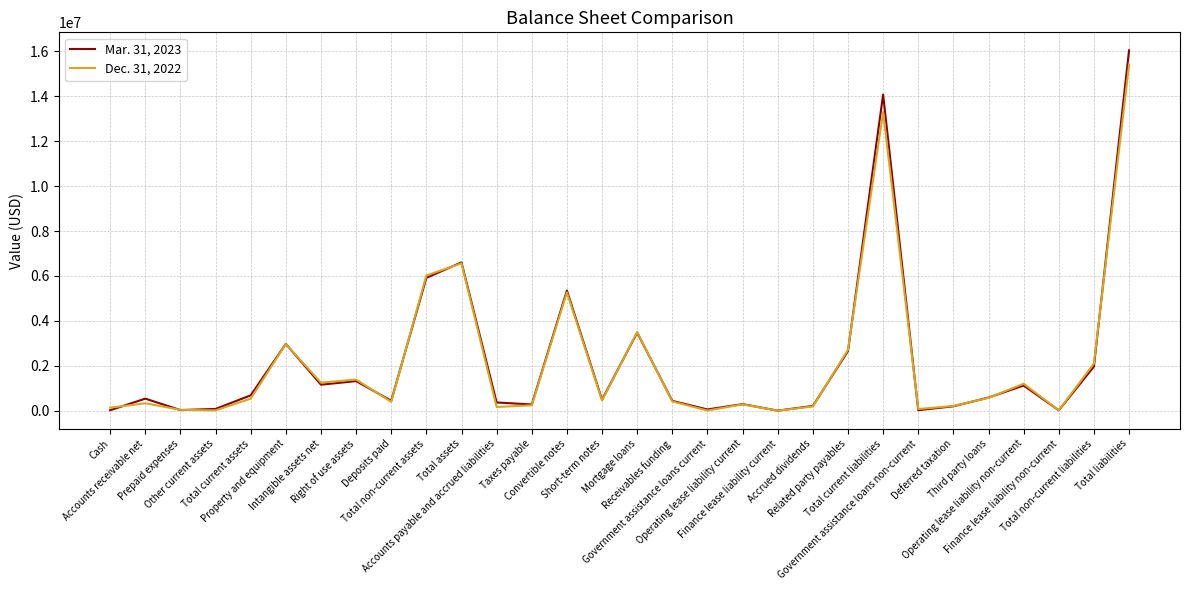

What is the greatest value displayed?

16038988